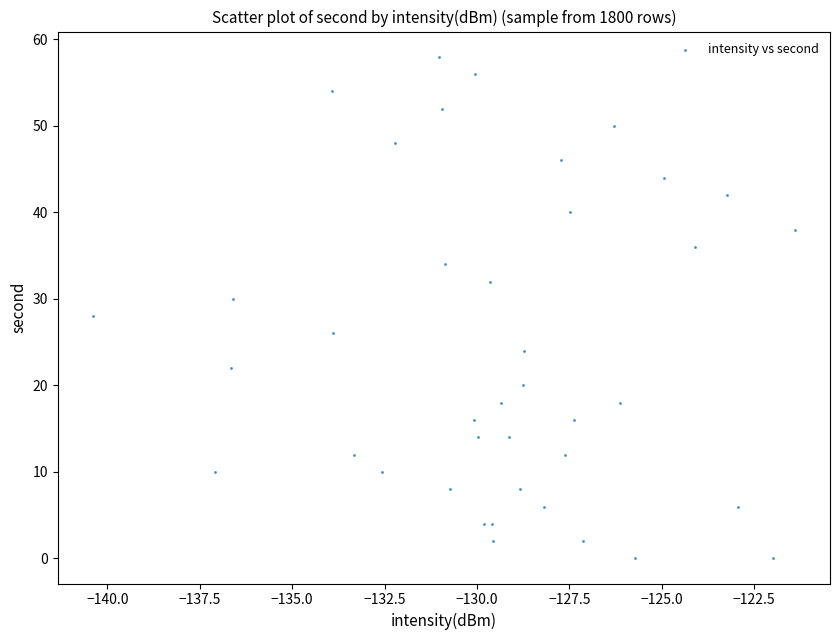

What is the range of Y values (max minus min)?

58